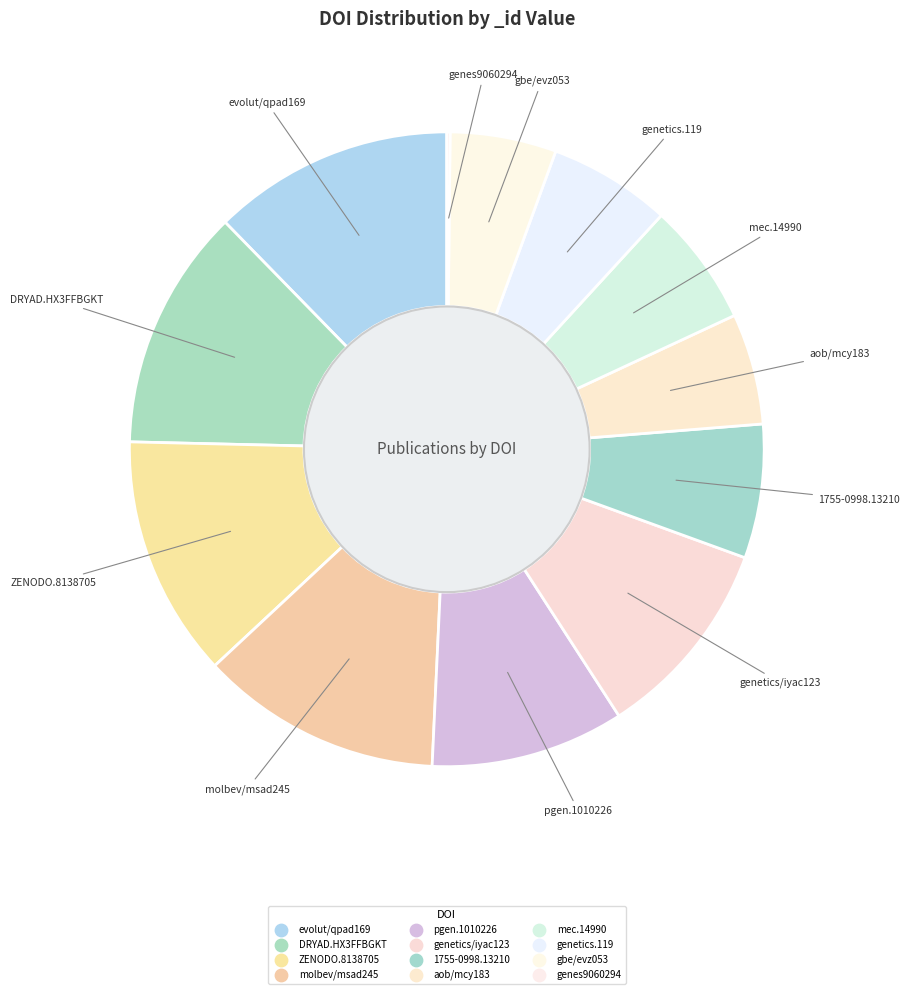

How many segments does this pie chart have?

12